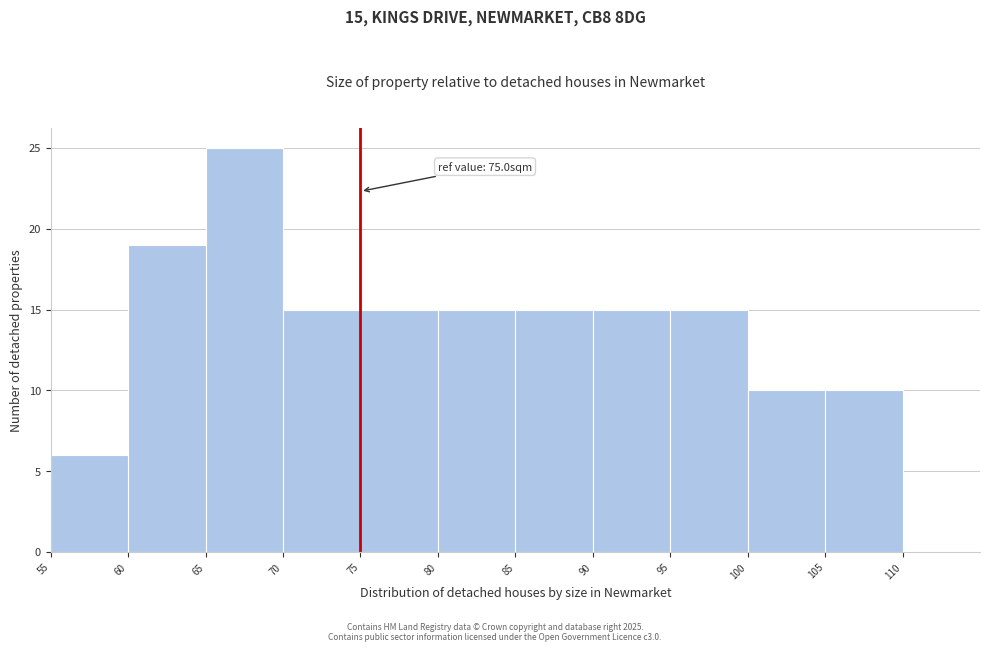

Which range on the x-axis has the tallest bar?

65 to 70